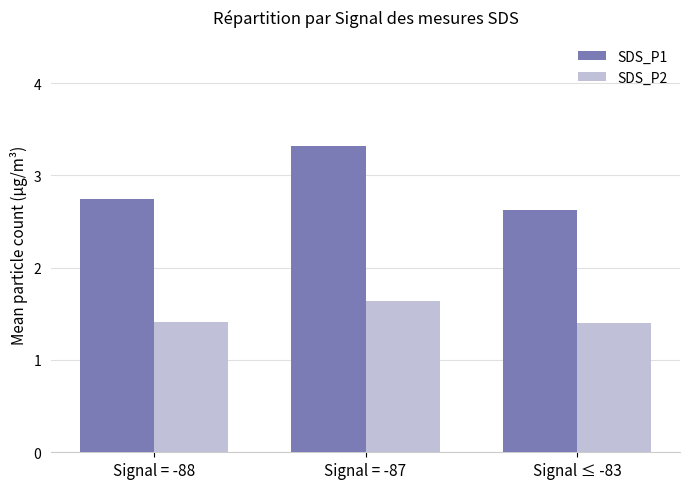

The value of SDS_P1 at Signal = -87 is 2.3. True or false?

False